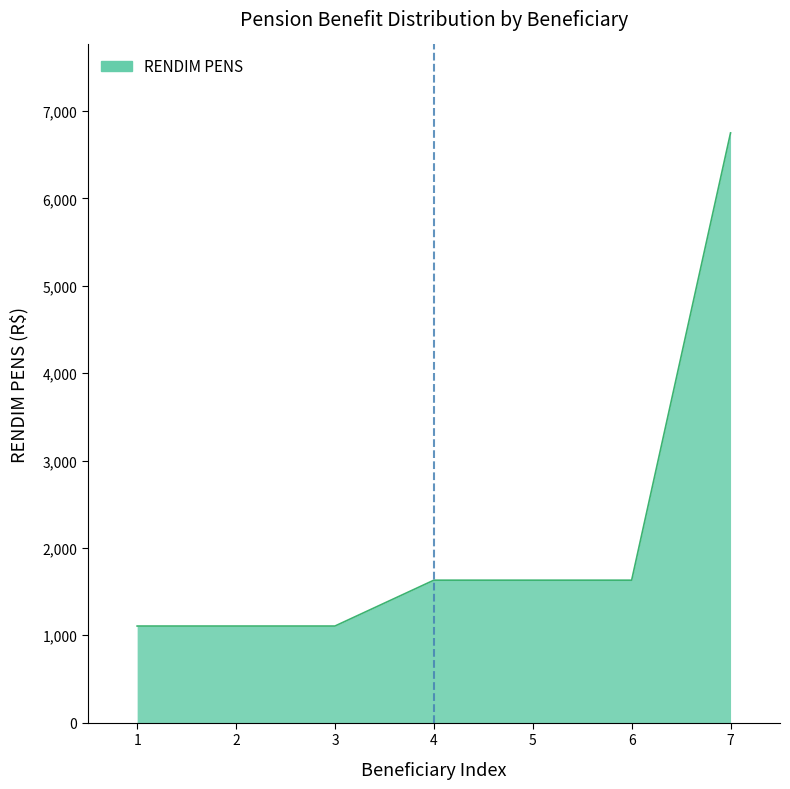

Is it true that the value at 6 is 1630.5?

True